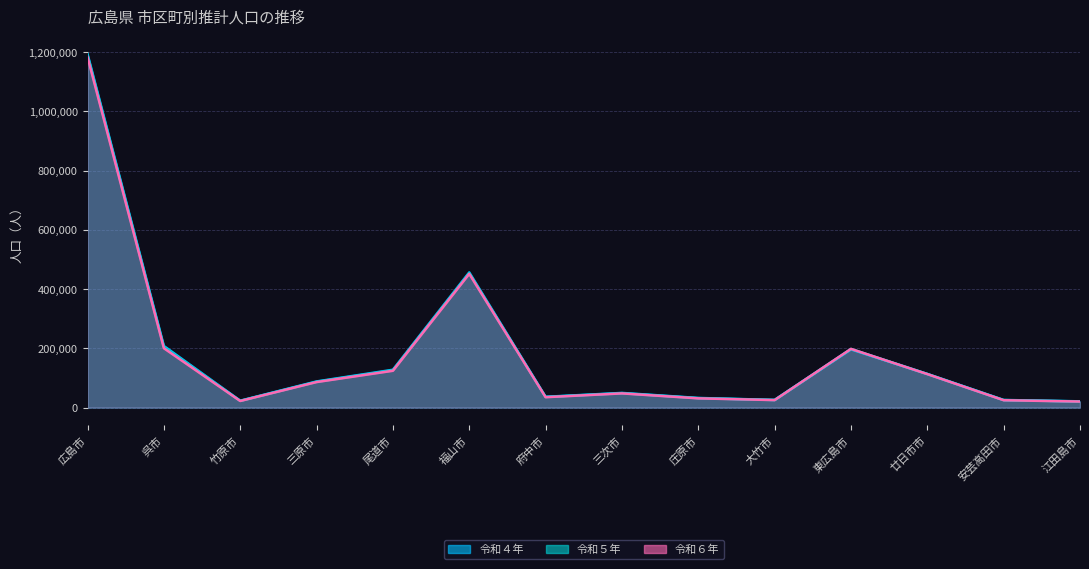

What is the label of the 8th point from the left?

三次市